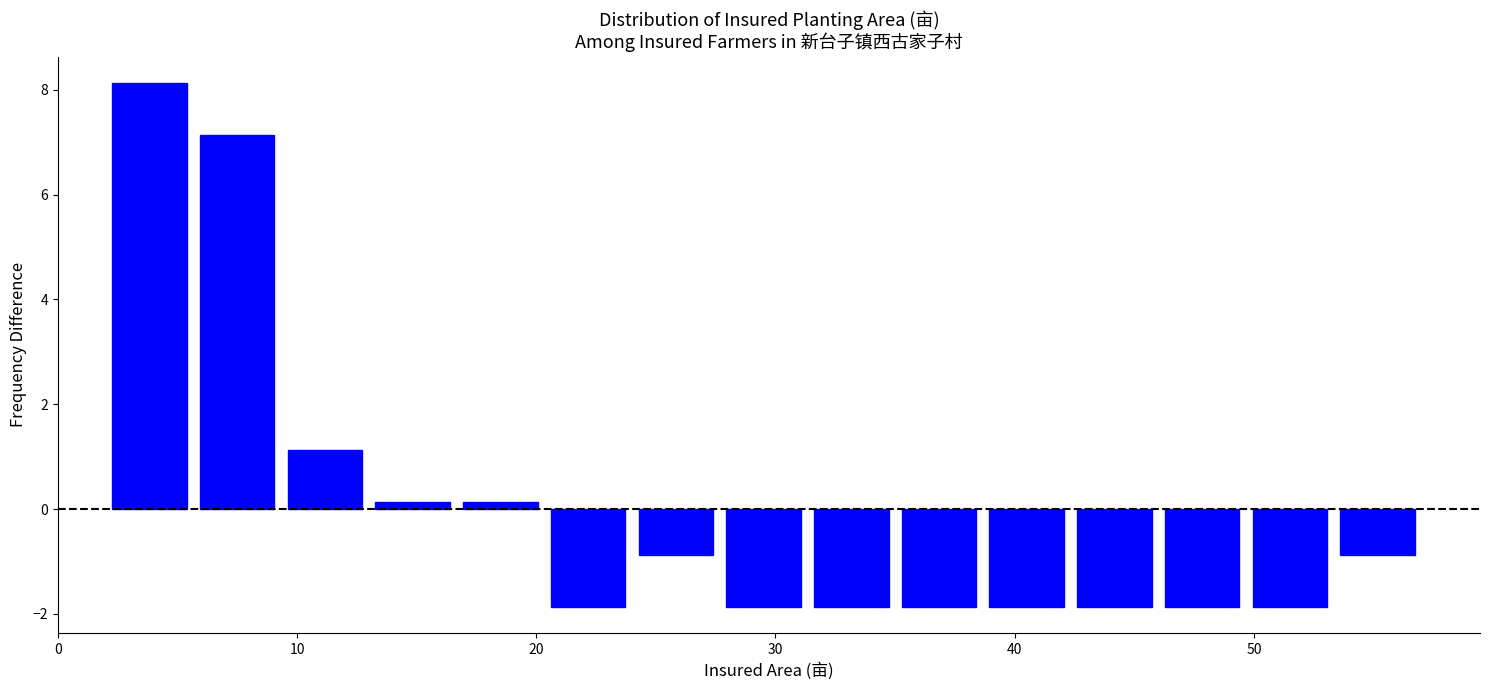

Read against the x-axis, roughly where is the centre of the tallest bar?

4